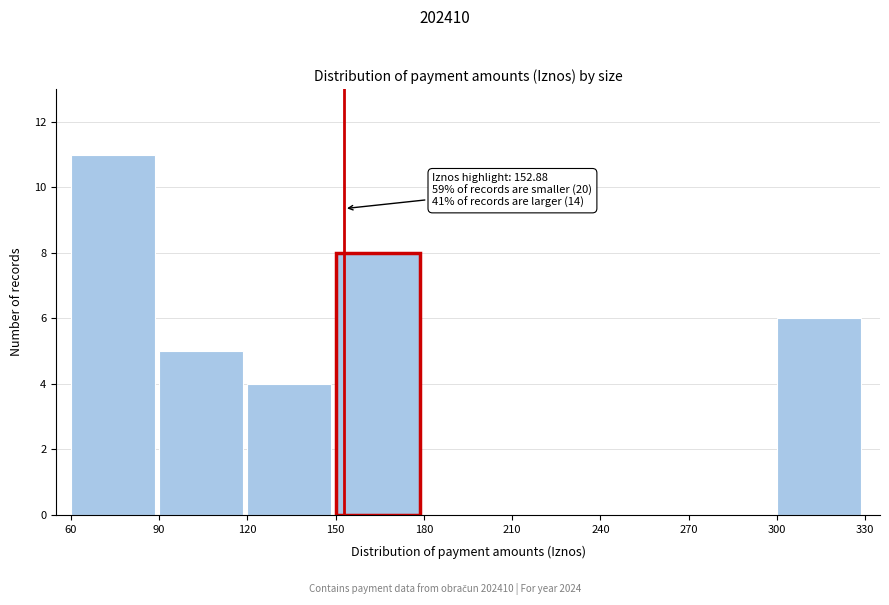

Over which range of the x-axis is the bar tallest?

60 to 90